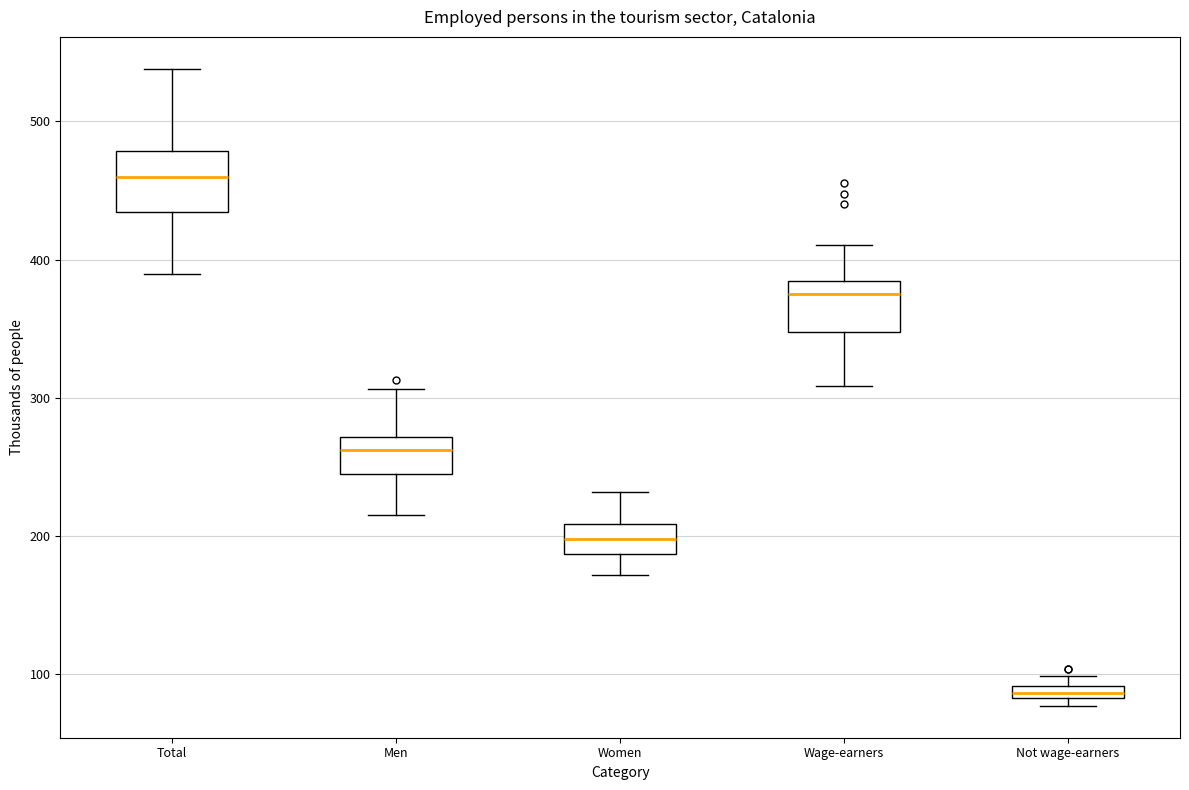

Which box's median line is the lowest?

Not wage-earners